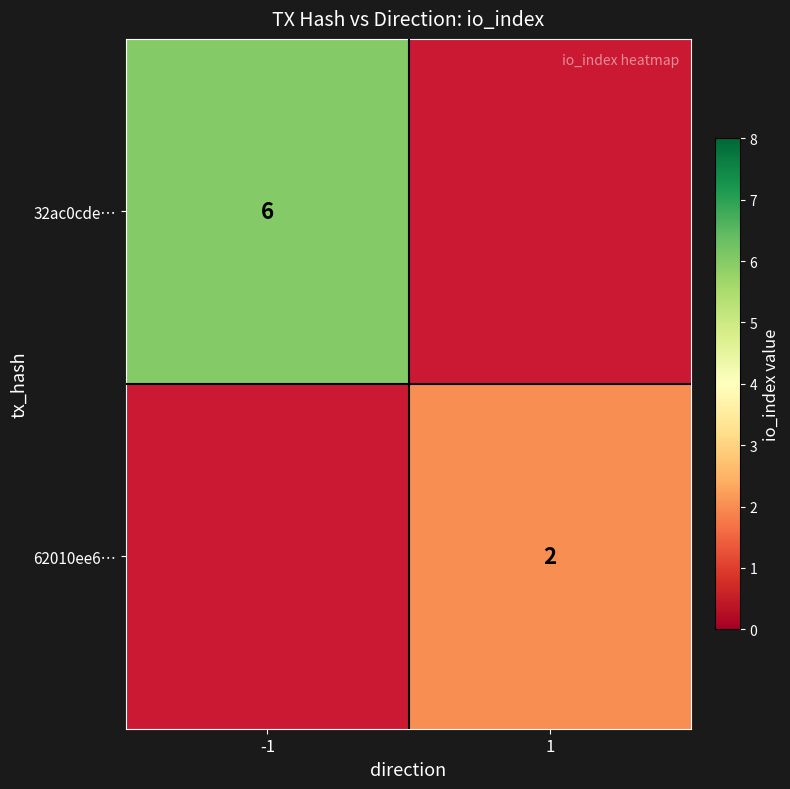

What is the greatest value displayed?

6.0